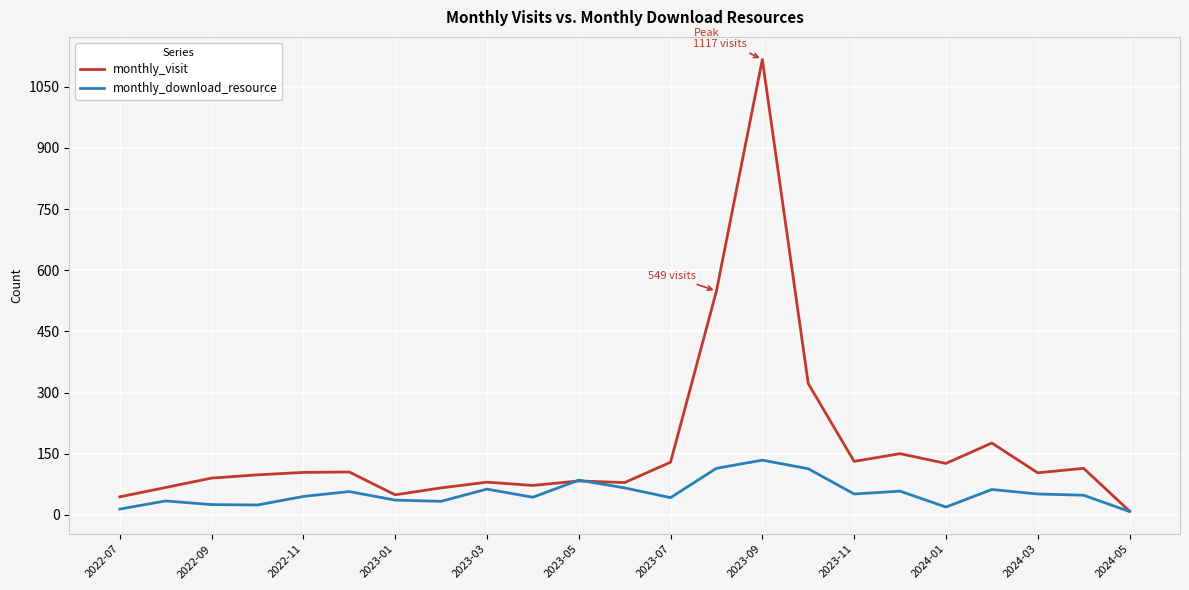

What is the average value of the monthly_visit series?

168